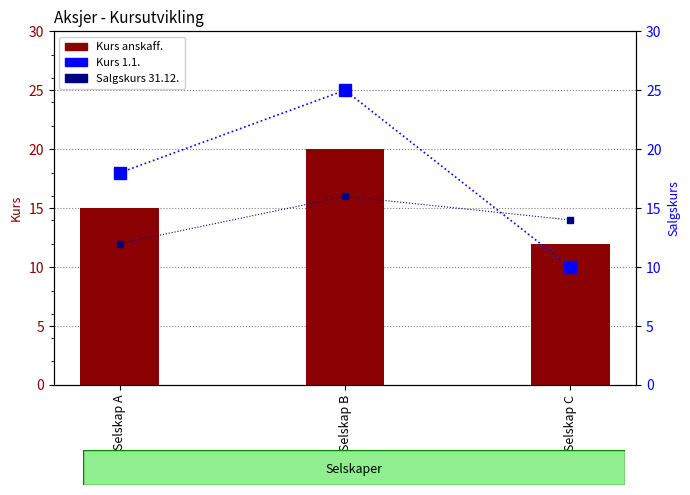

Does the chart contain stacked bars?

No